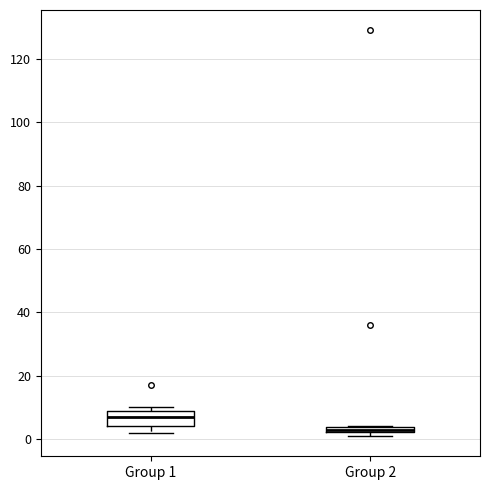

Where is the upper edge of the box for Group 2 on the y-axis? The values are not printed on the chart, so give them approximately, as read against the axis.

4